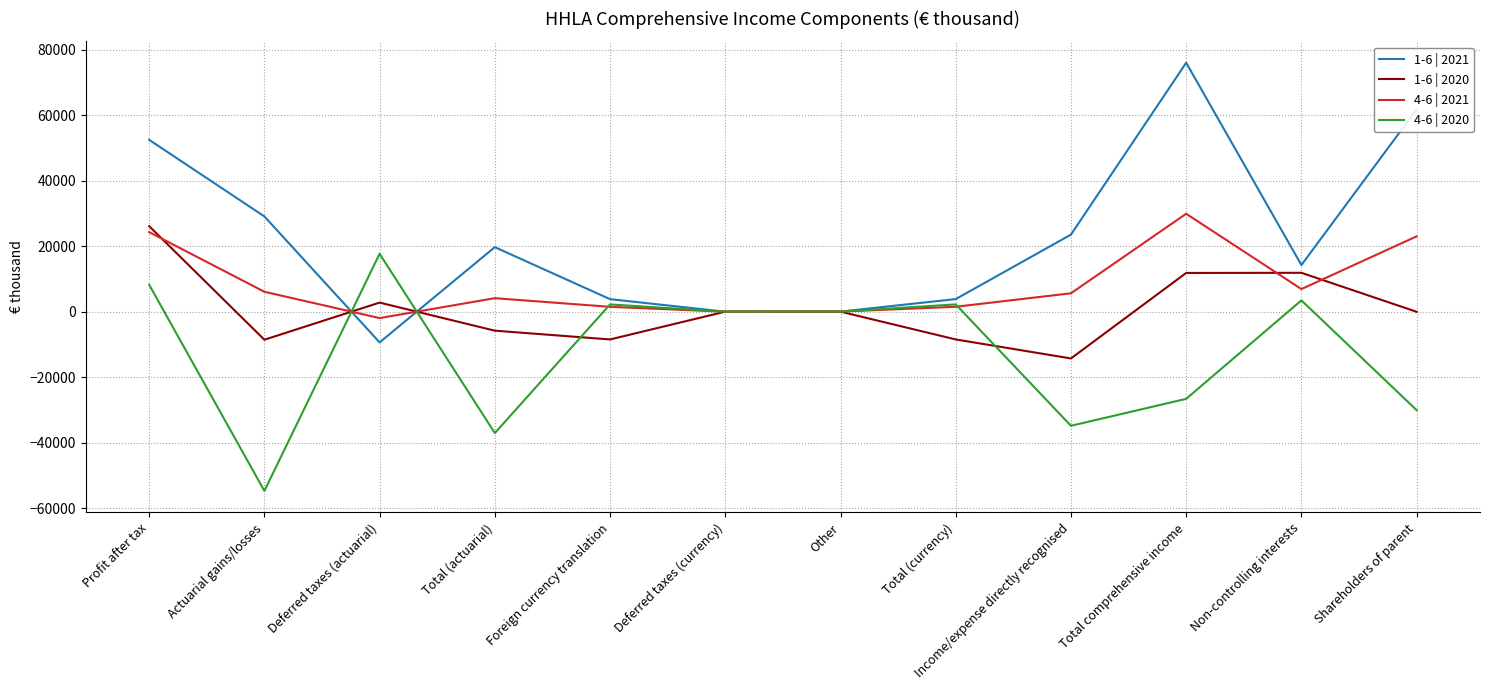

Which series has the largest range (max minus min)?

1-6 | 2021